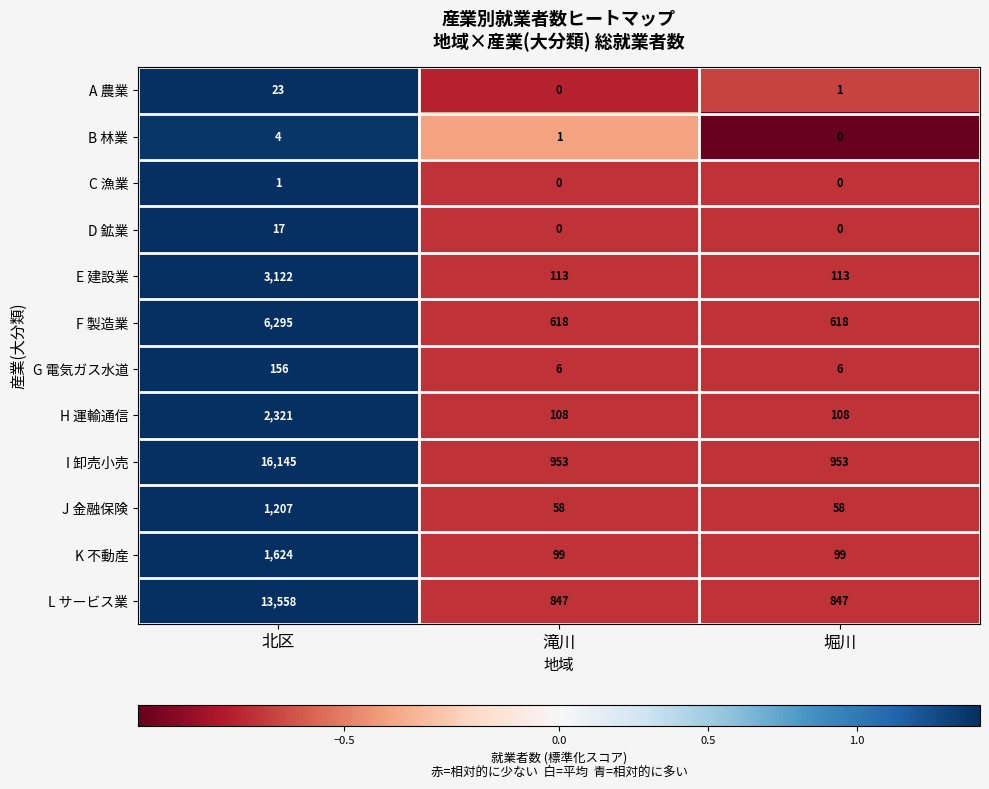

The value of G 電気ガス水道 at 堀川 is 6. True or false?

True